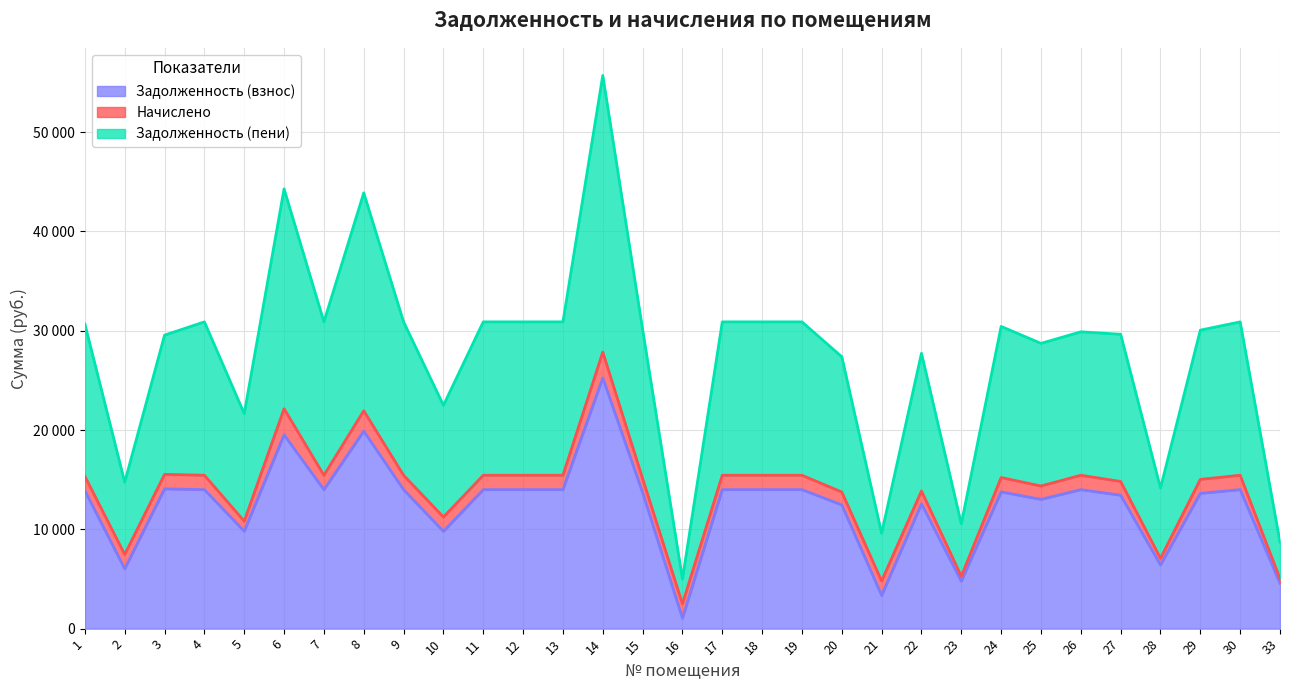

Rank the categories by Задолженность (пени) value from lowest to highest.

16, 33, 21, 23, 28, 2, 5, 10, 20, 22, 25, 3, 27, 26, 29, 15, 24, 1, 4, 7, 9, 11, 12, 13, 17, 18, 19, 30, 8, 6, 14